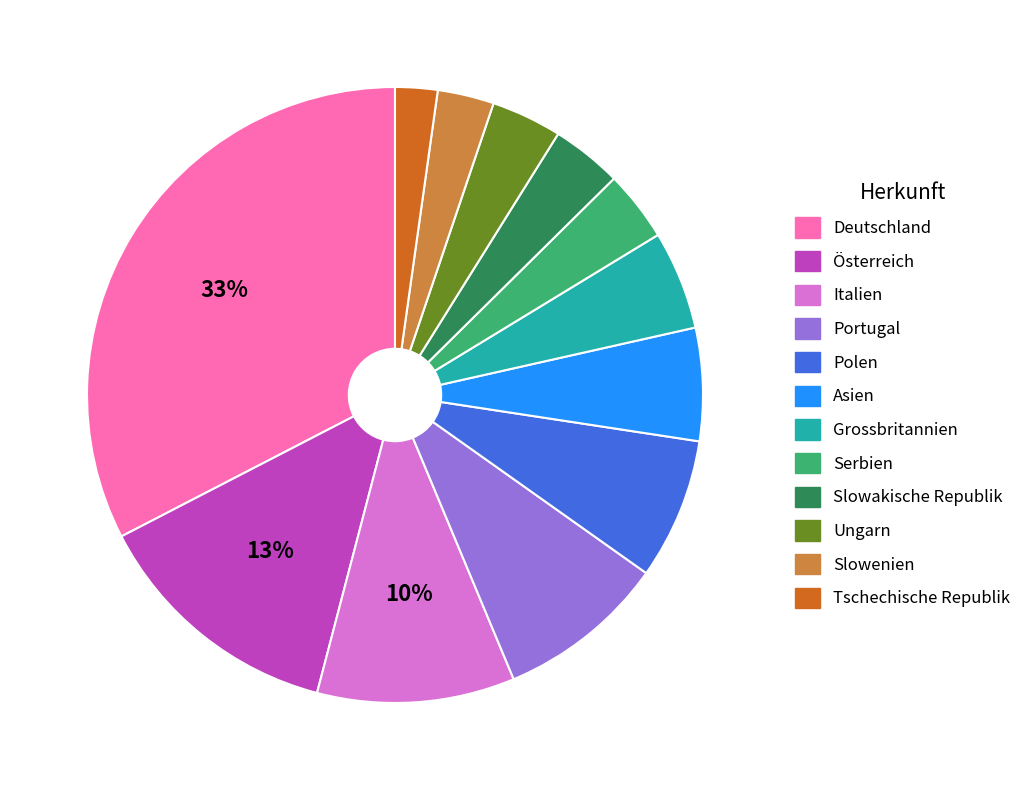

What is the ratio of the value at Tschechische Republik to the value at Polen?

0.3